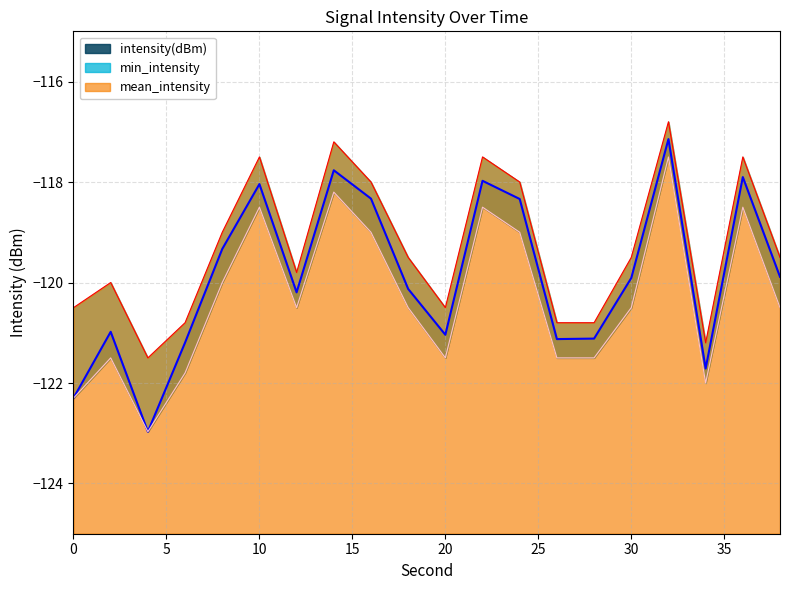

What is the sum of the min_intensity values at 28 and 20?

-243.0